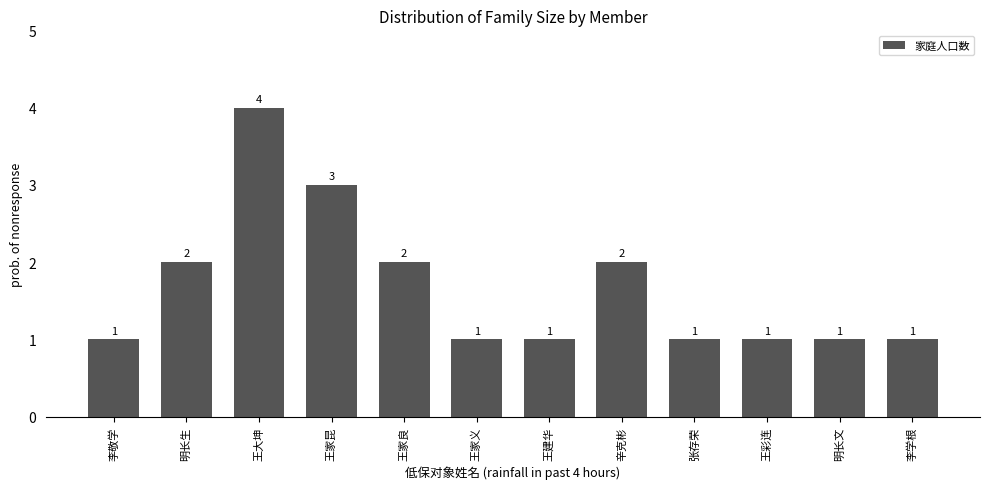

Is it true that the value at 王大坤 is 2?

False